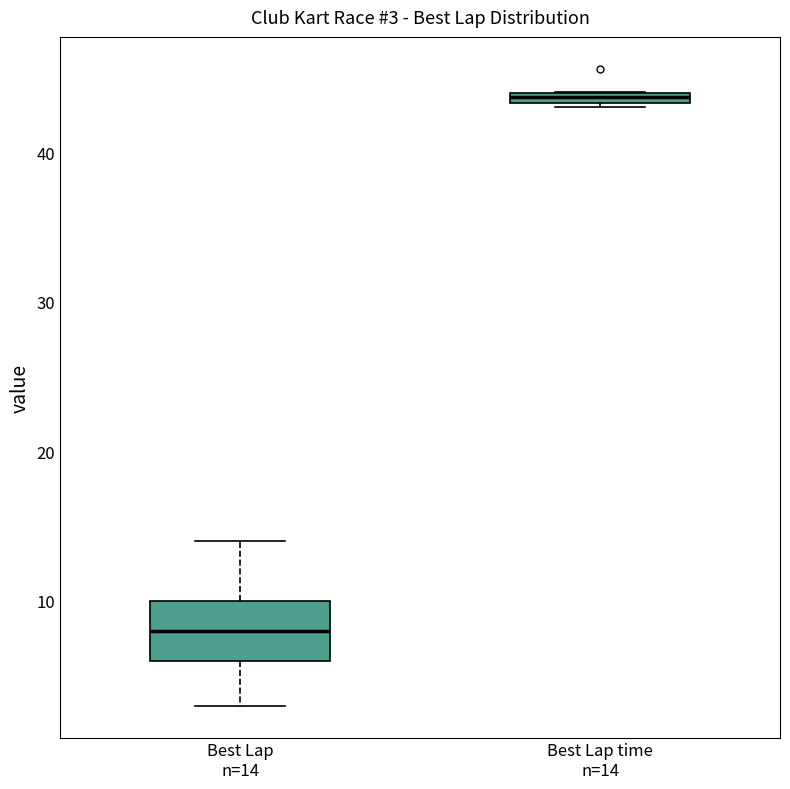

Which box has the highest median line?

Best Lap time n=14